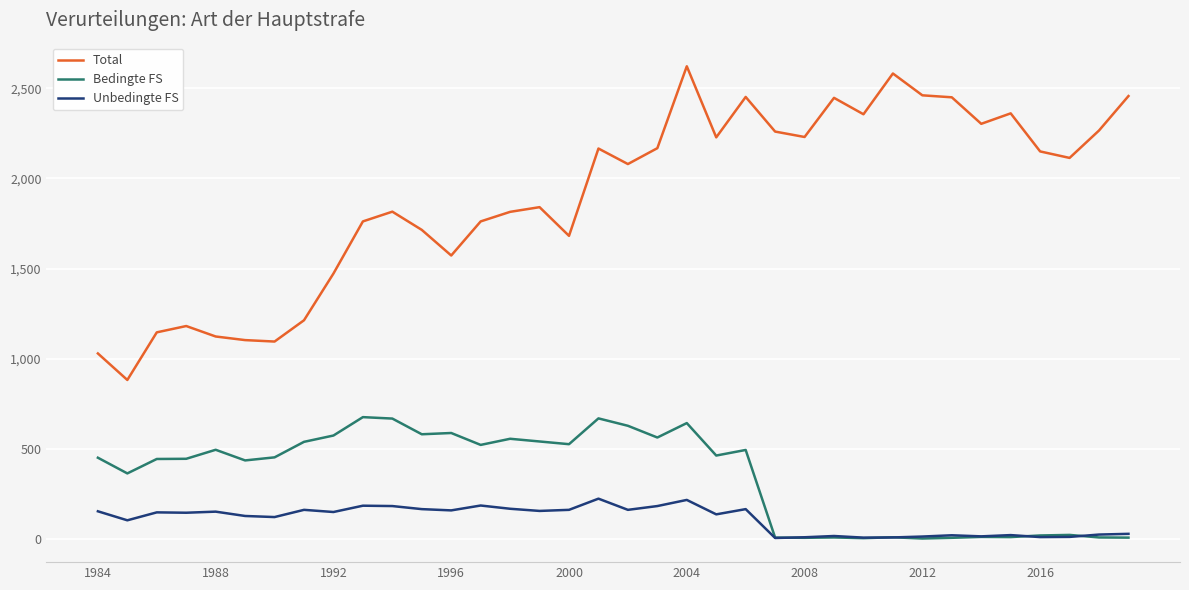

What is the difference between the maximum and second lowest values in the Unbedingte FS series?

216